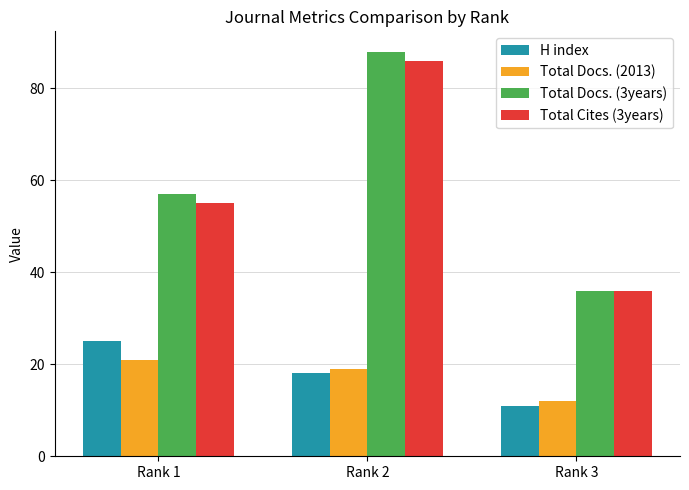

Reading right to left, extract all data points from this chart.

H index: 11	18	25
Total Docs. (2013): 12	19	21
Total Docs. (3years): 36	88	57
Total Cites (3years): 36	86	55